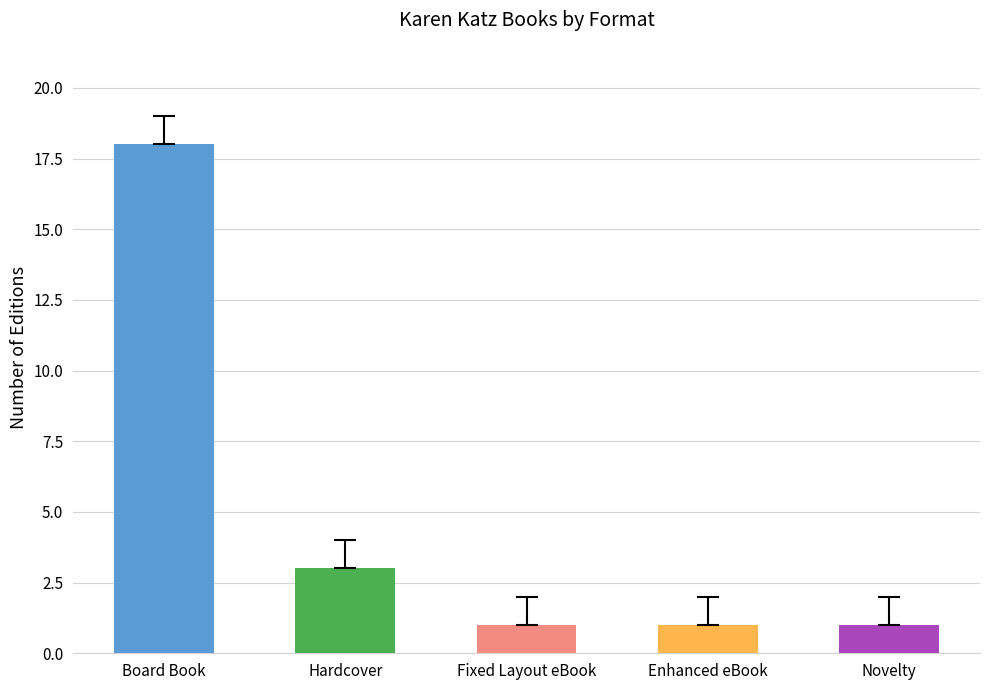

What value does the data have at Board Book, to the nearest 10?

20